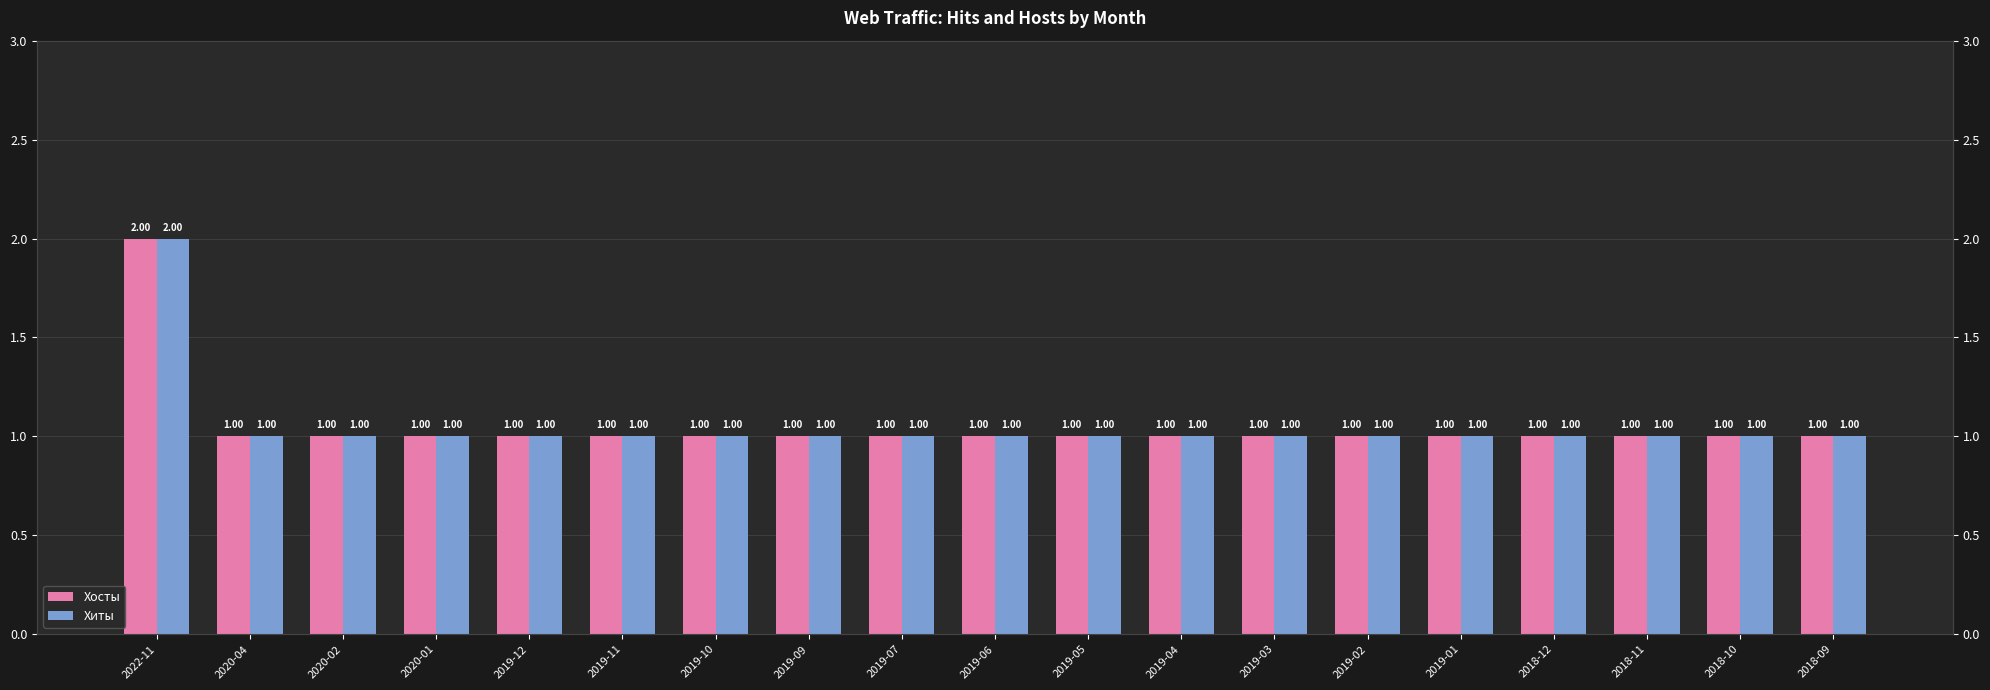

How many series are shown in this chart?

2